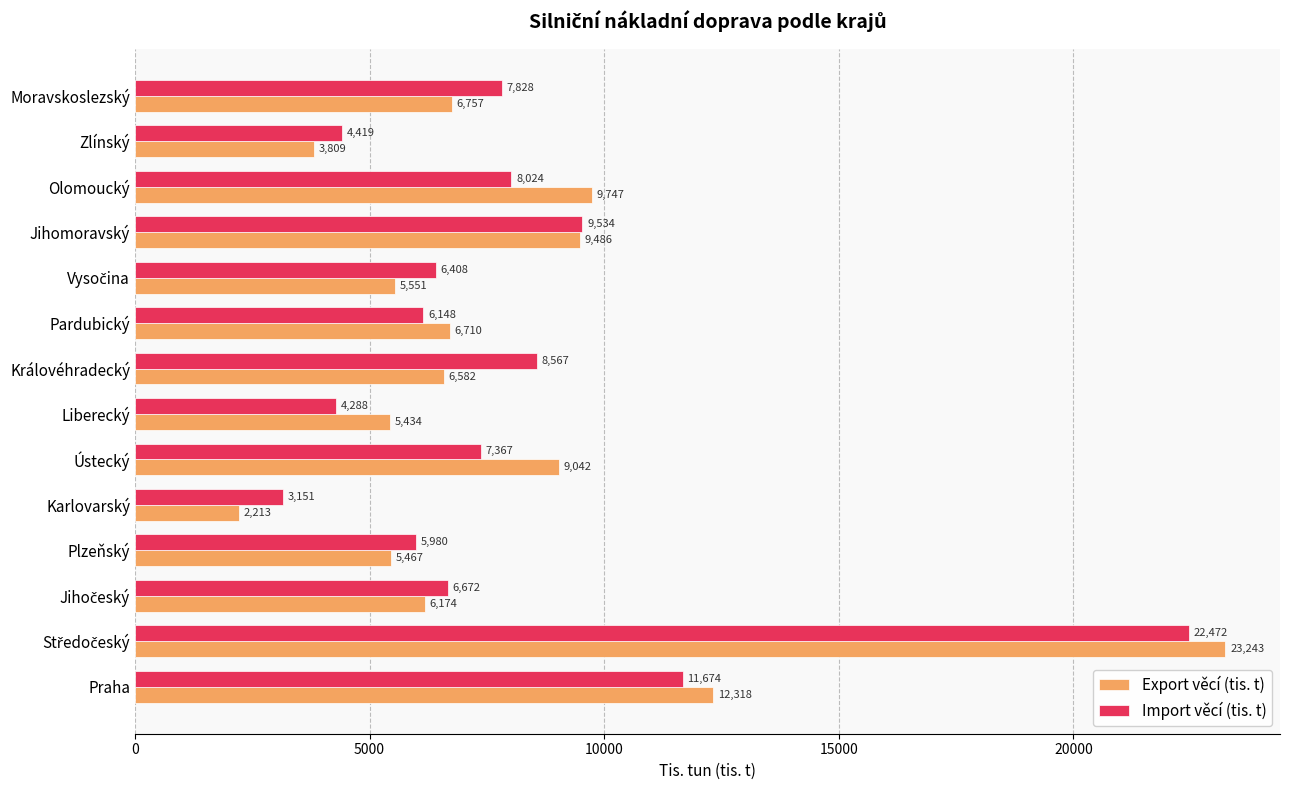

Rank the series by their maximum value, from lowest to highest.

Import věcí (tis. t), Export věcí (tis. t)